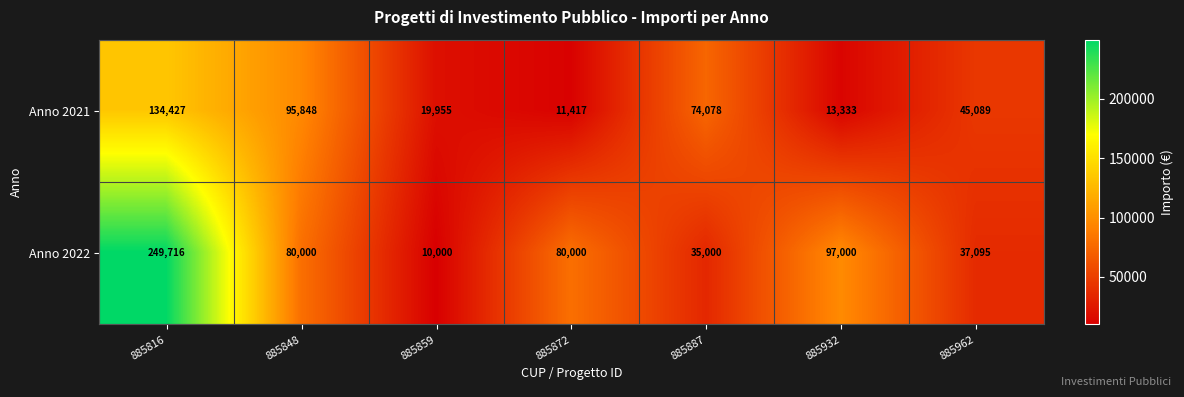

What is the sum of all Anno 2021 values?

394147